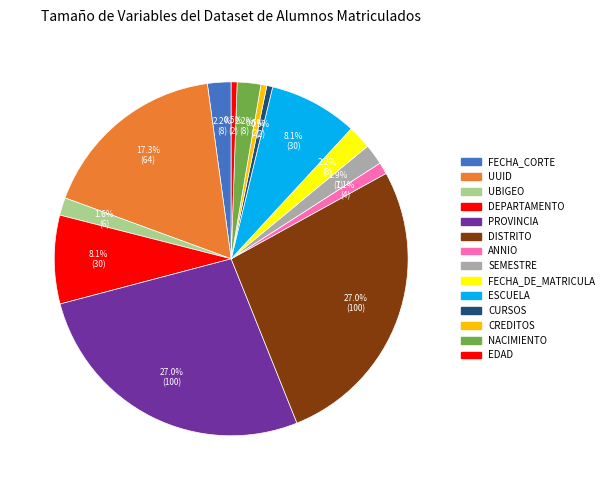

How many segments does this pie chart have?

14